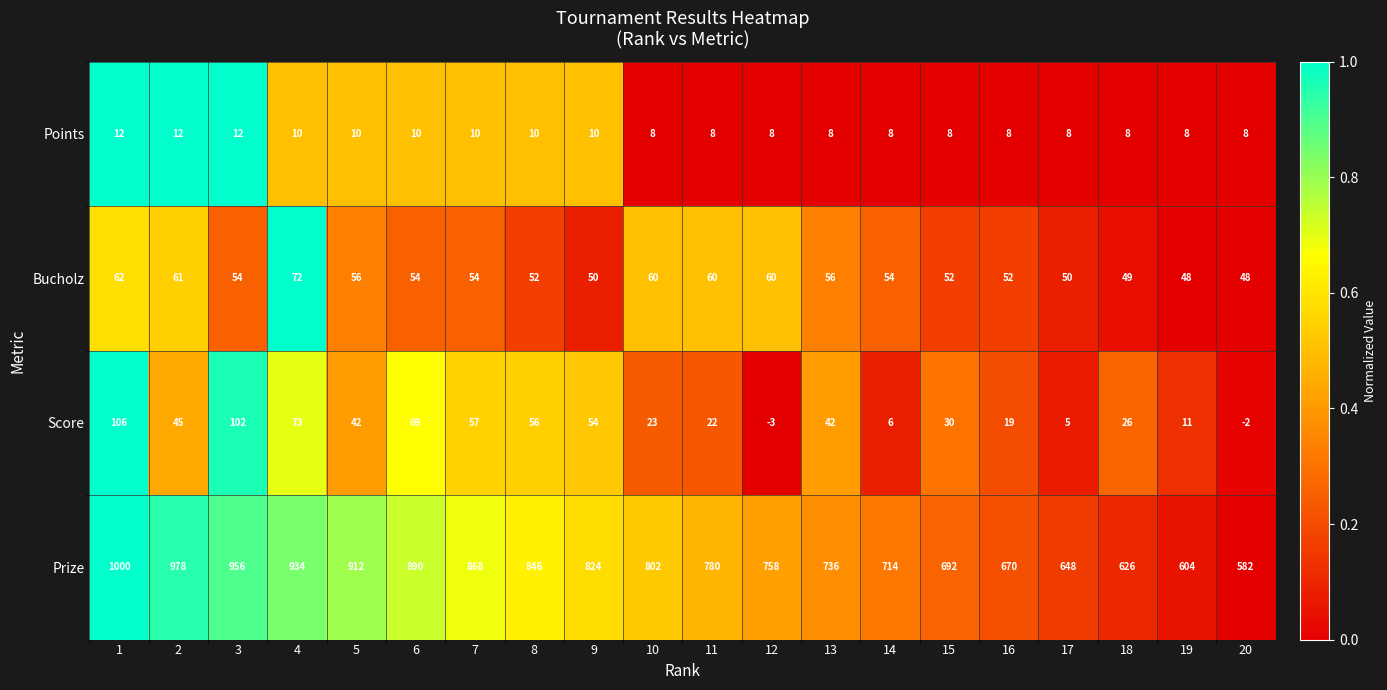

List the series in order of their peak value, lowest first.

Points, Bucholz, Score, Prize